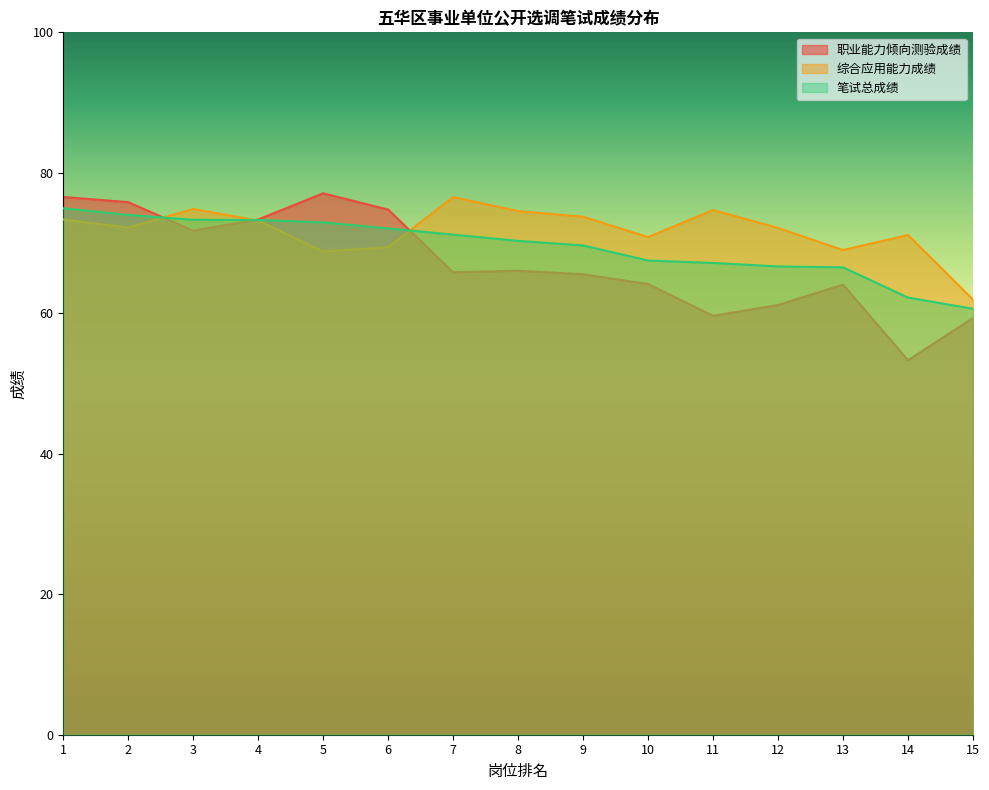

At which label does 笔试总成绩 reach its minimum?

15